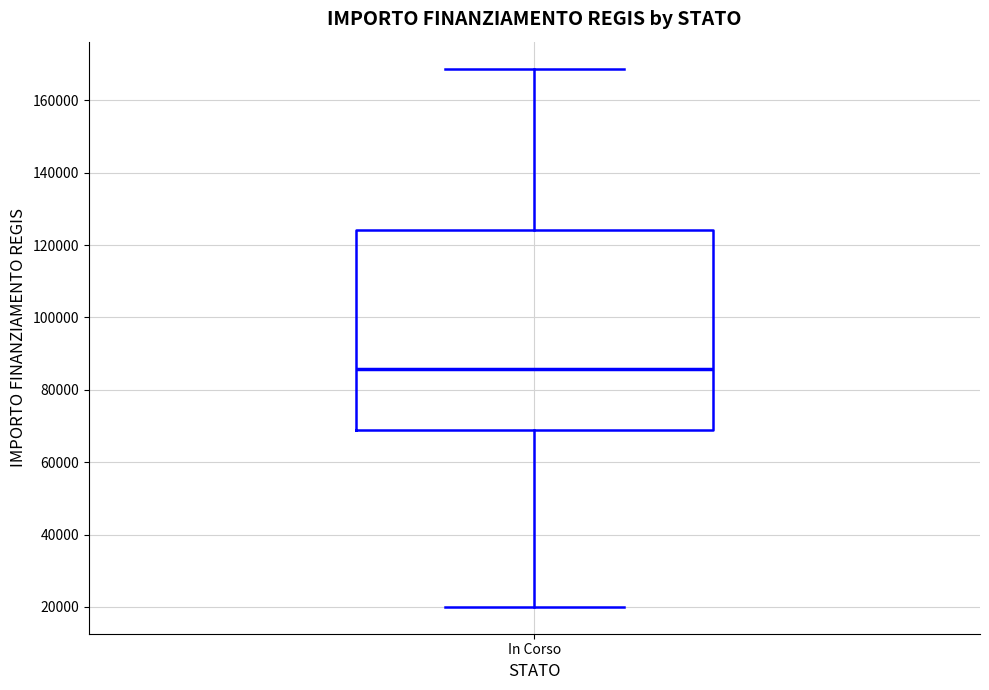

Where is the lower edge of the box for In Corso on the y-axis? The values are not printed on the chart, so give them approximately, as read against the axis.

68000